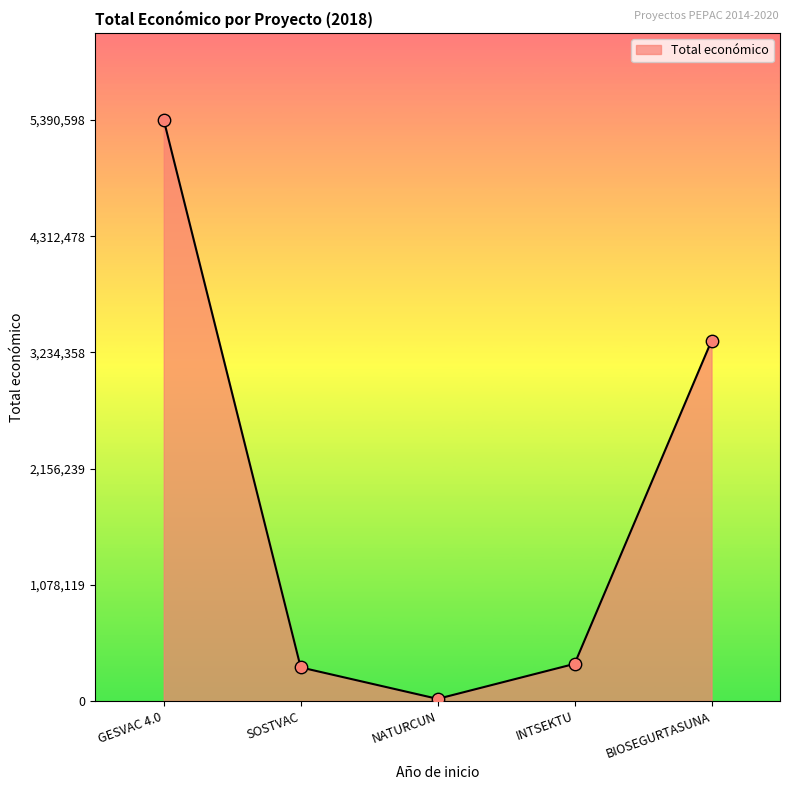

What is the change in value from GESVAC 4.0 to NATURCUN?

-5371120